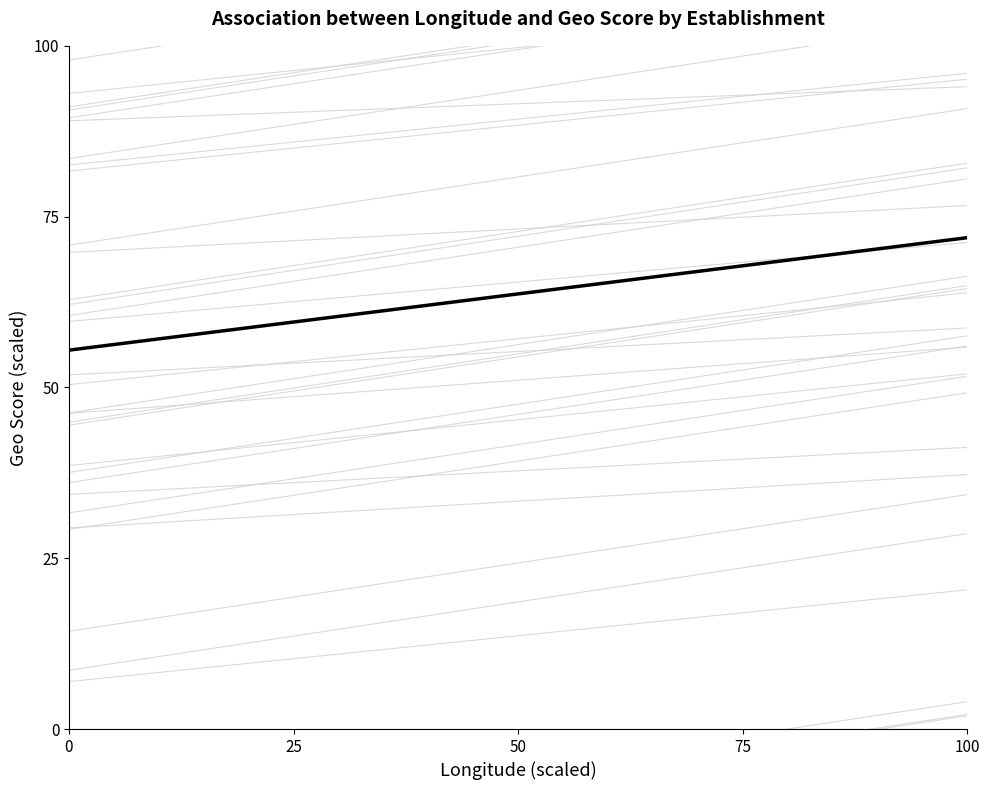

Where does the entity_1 series first go above 58?

100